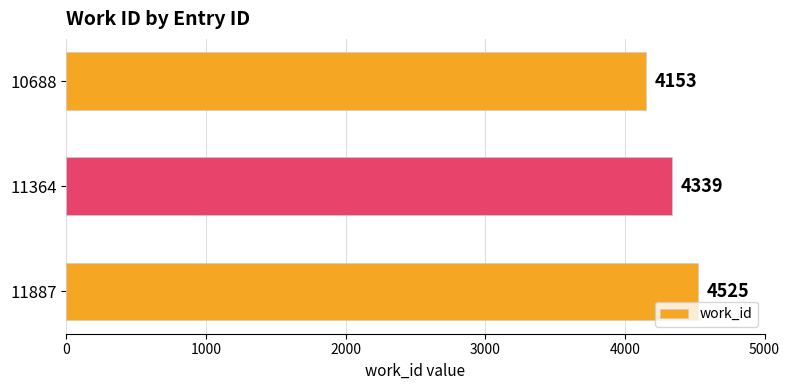

Rank the categories by value from highest to lowest.

11887, 11364, 10688